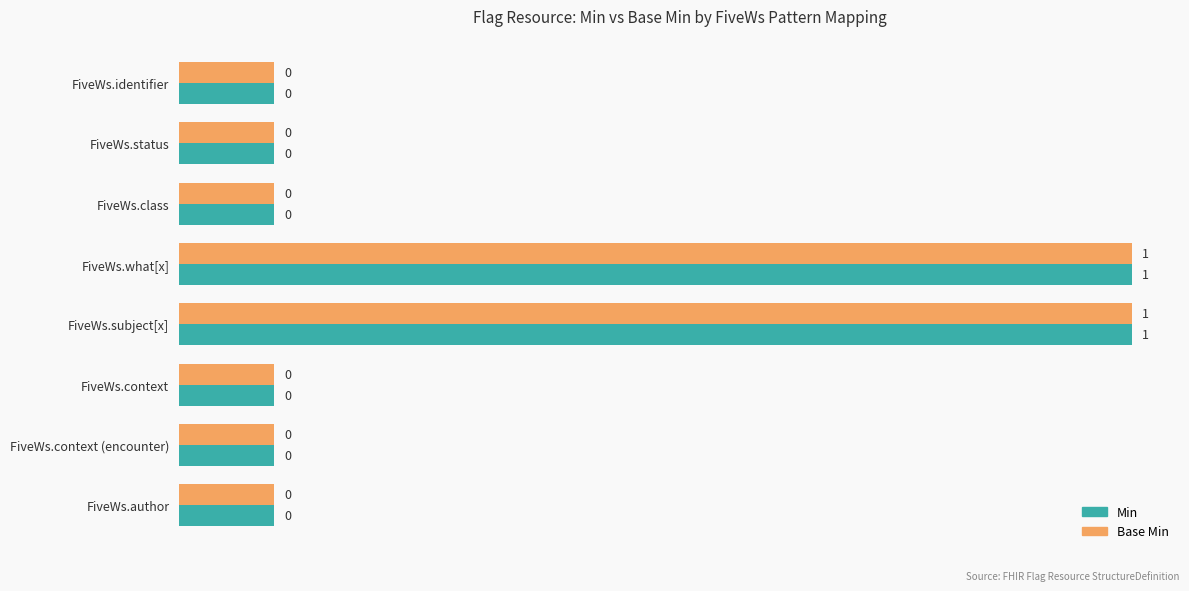

What are all the series names shown in the legend?

Min, Base Min